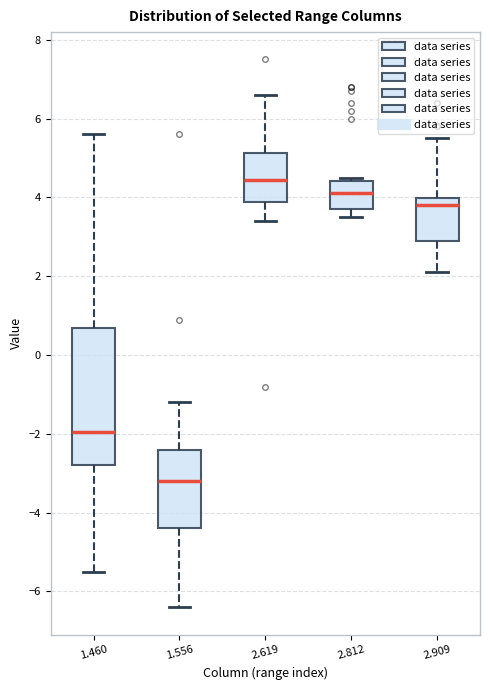

Which box is the tallest, from its lower edge to its upper edge?

1.460